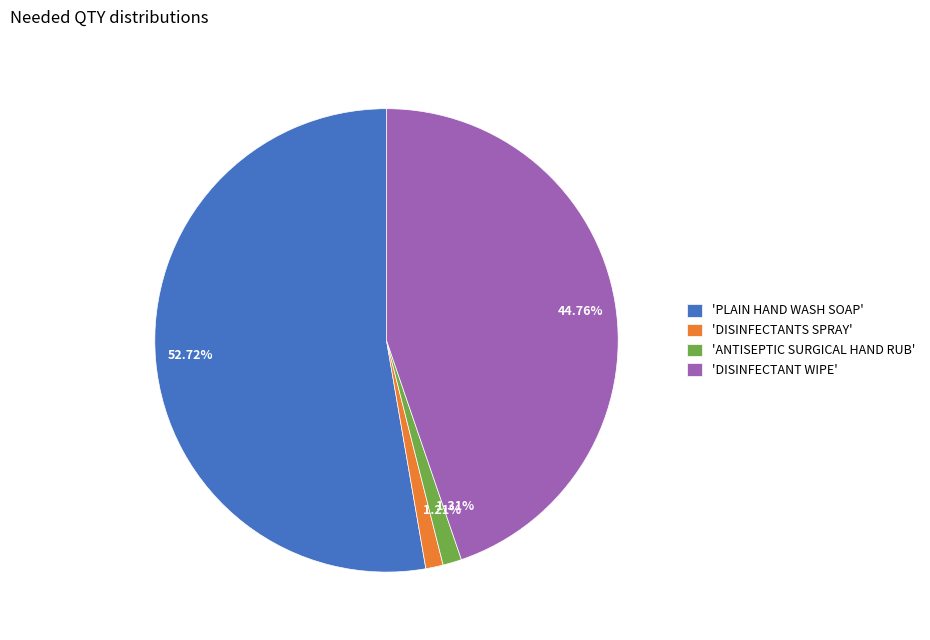

How many segments does this pie chart have?

4